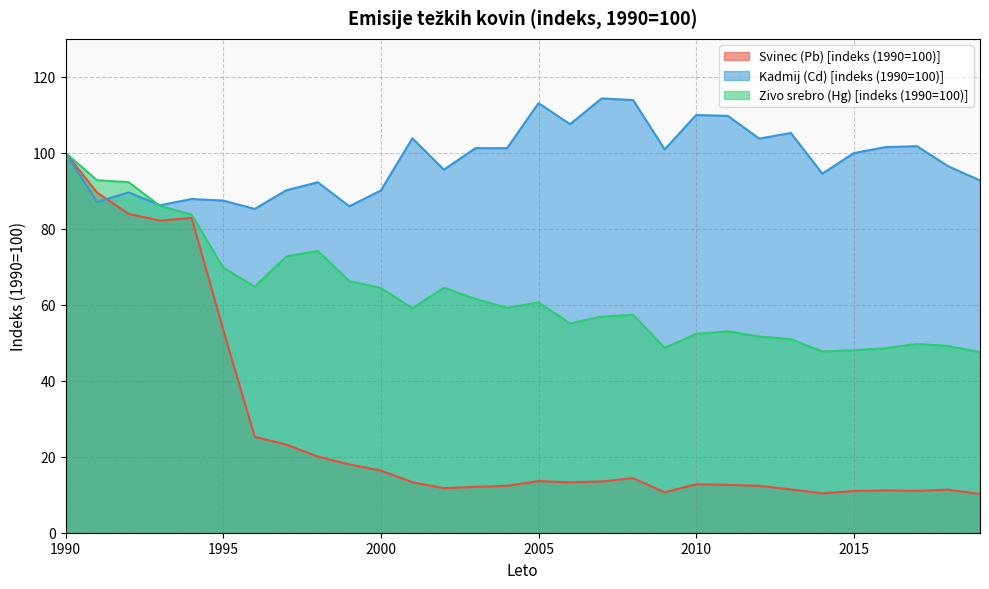

At which category does Svinec (Pb) [indeks (1990=100)] reach its first local peak?

1994